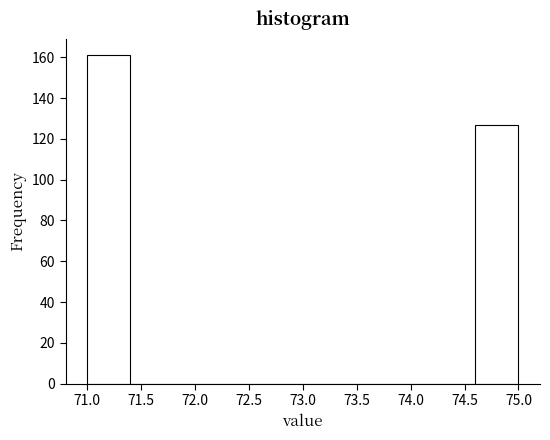

How tall is the bar that spans 74.6 to 75.0 on the x-axis? The values are not printed on the chart, so give them approximately, as read against the axis.

128